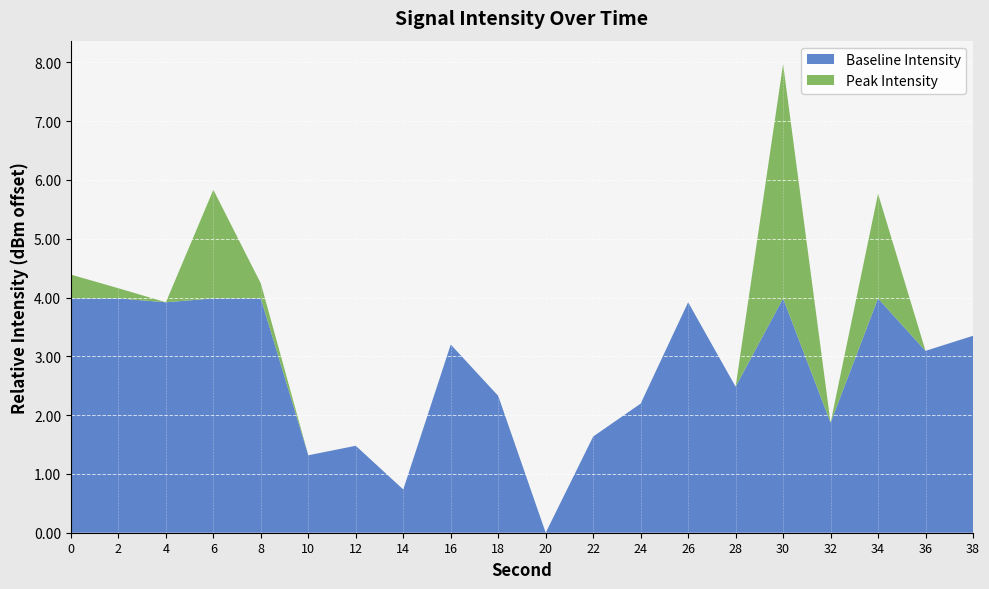

What is the total value across all series at 14?

0.7